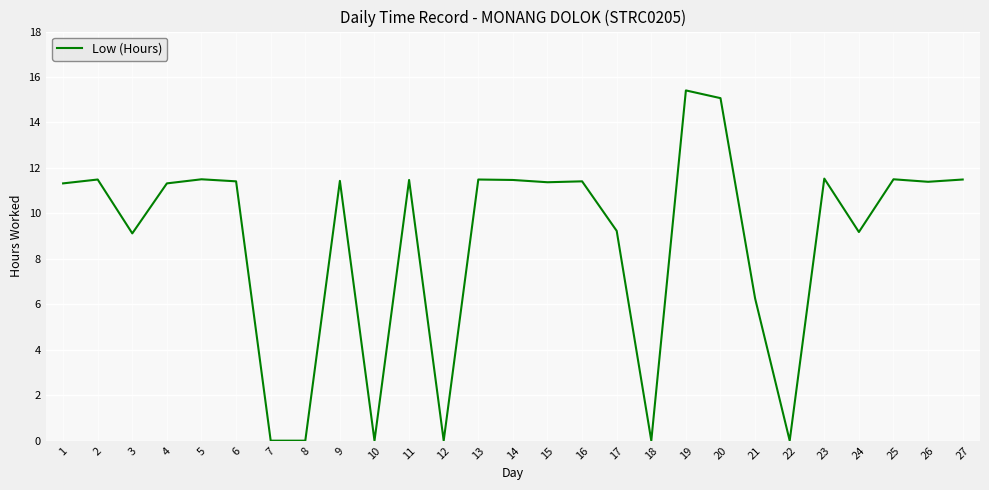

What is the change in value from 8 to 11?

+11.5